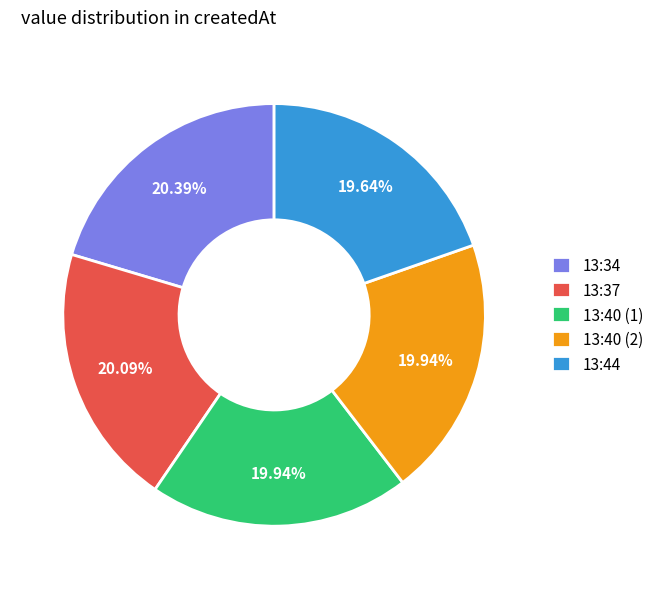

How many slices are in this pie chart?

5